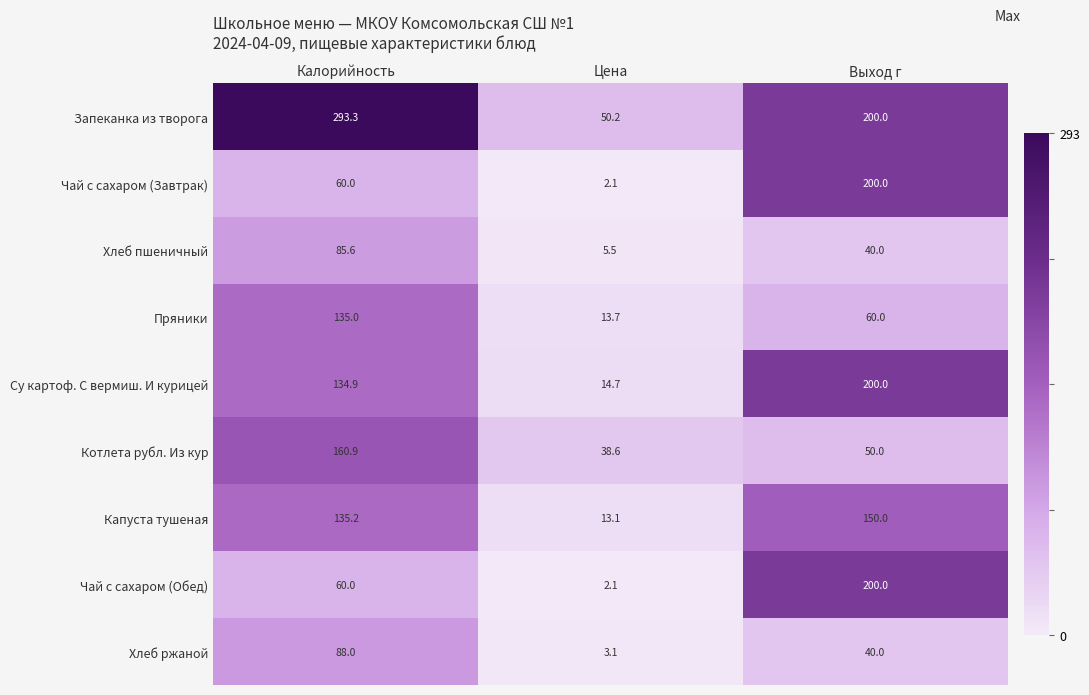

Where does the Капуста тушеная series first go above 135?

Калорийность